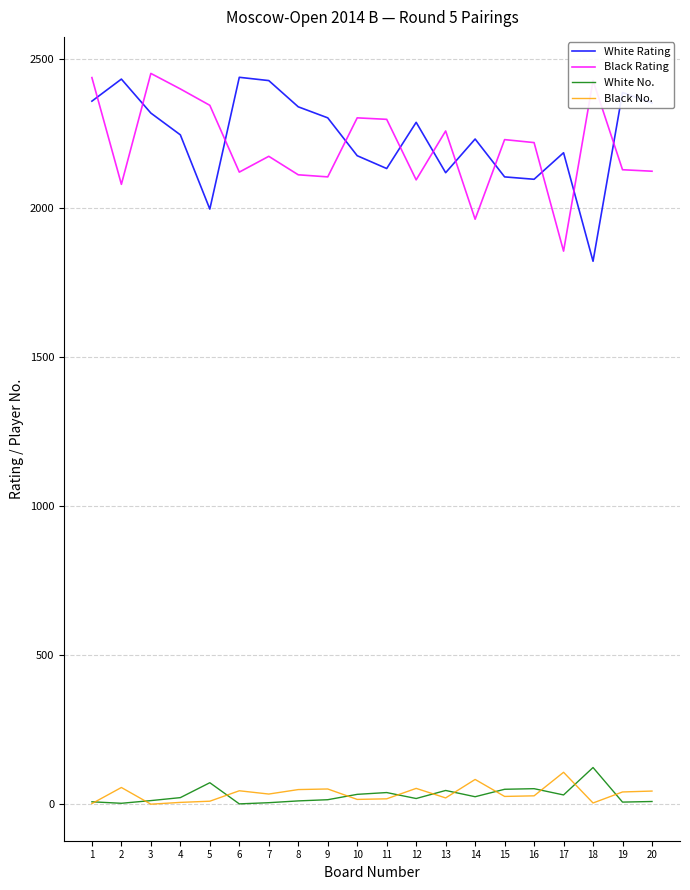

What are all the series names shown in the legend?

White Rating, Black Rating, White No., Black No.